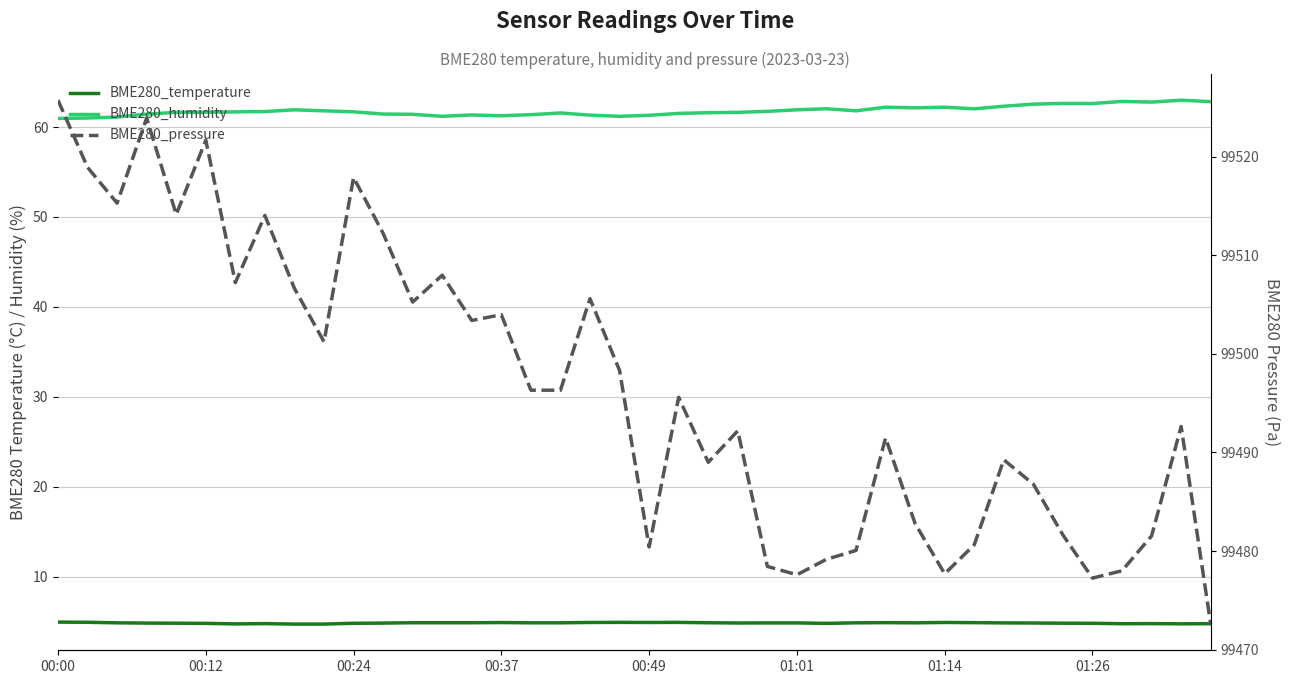

What is the label of the 5th point from the left?

00:49